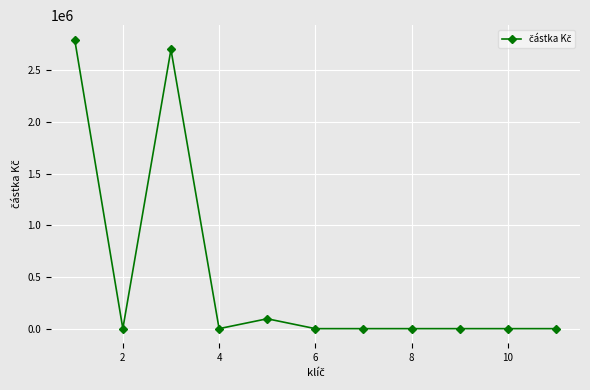

What is the maximum value shown in the chart?

2795565